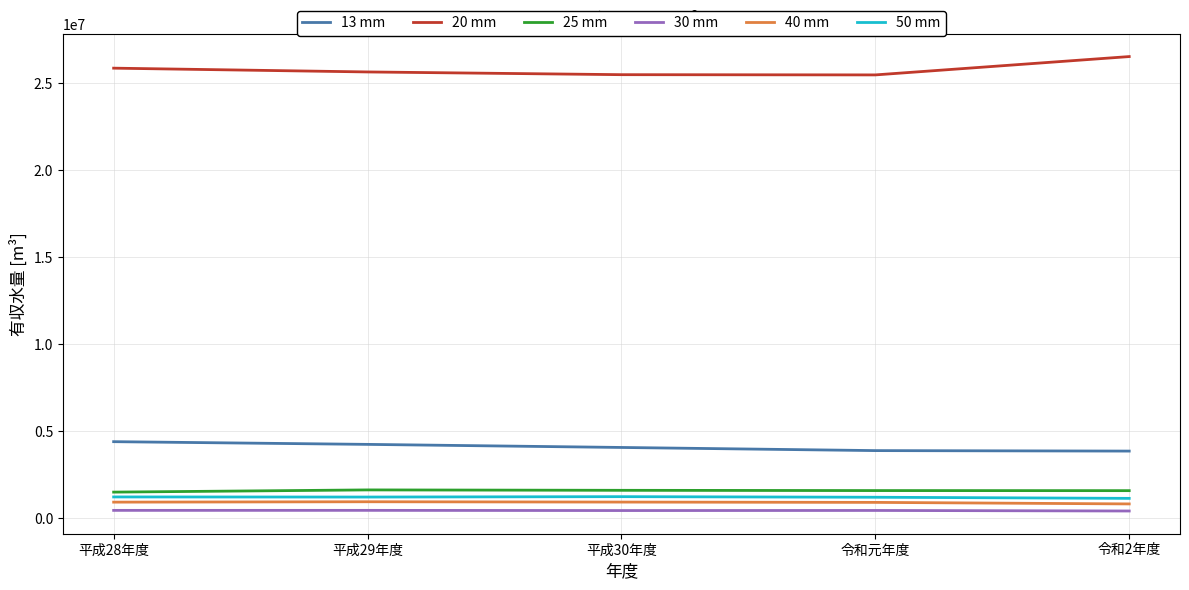

True or false: 30 mm and 25 mm cross at least once.

False